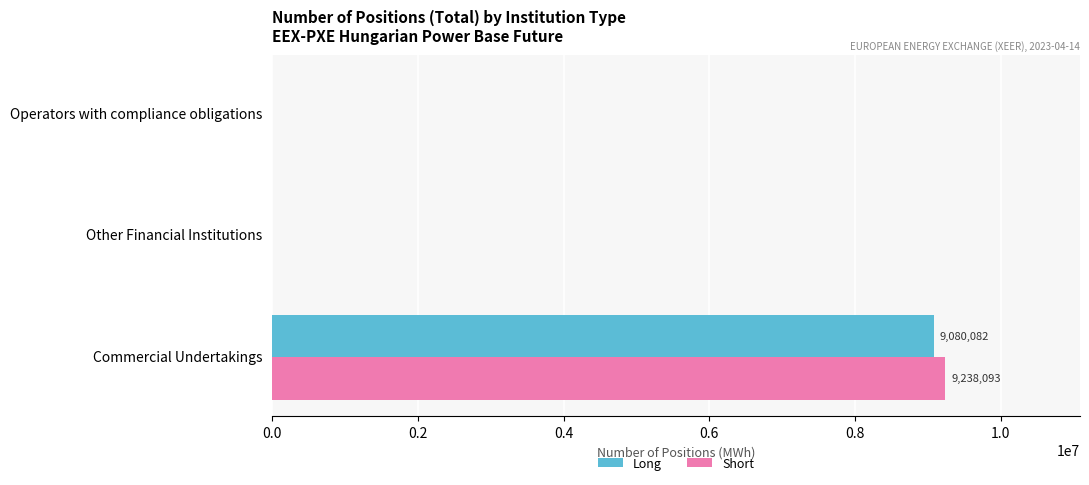

Which series has the widest spread of values?

Short